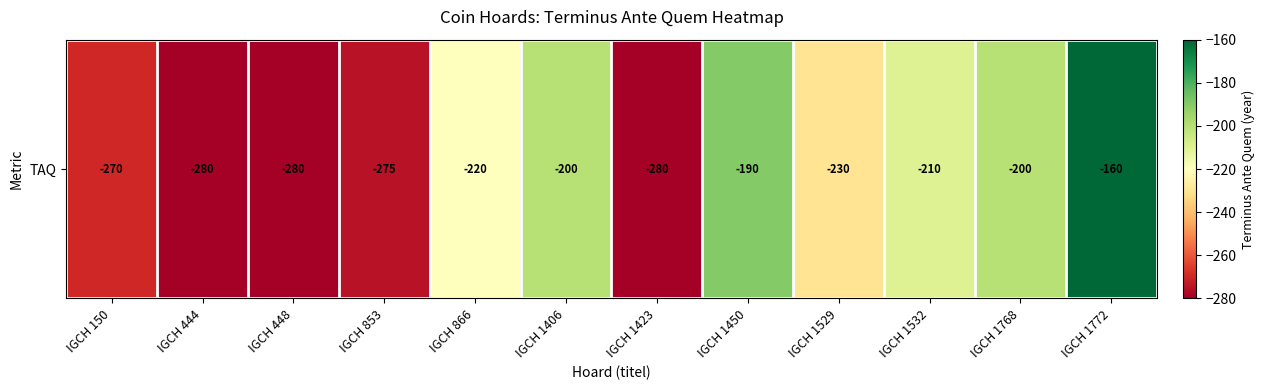

What is the average value?

-233